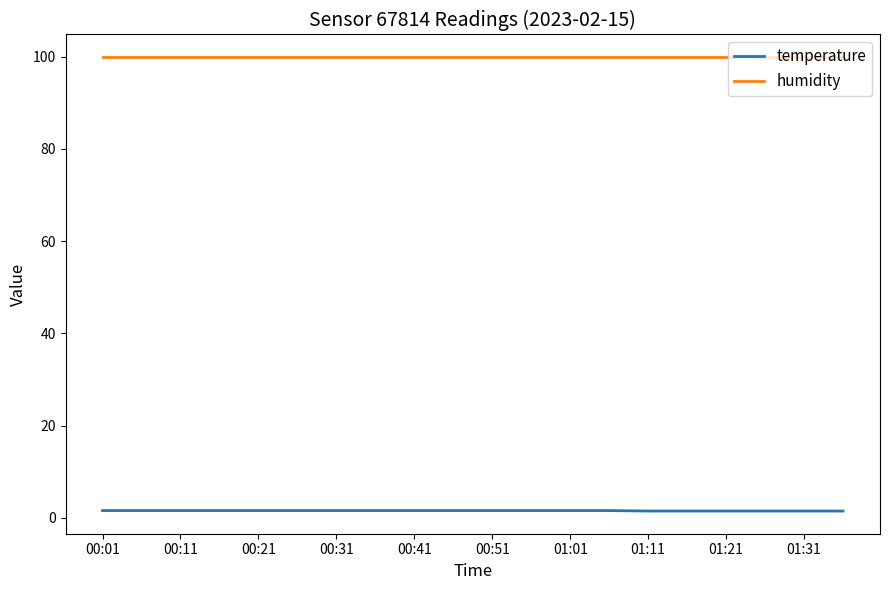

What is the highest value of the humidity series?

99.9